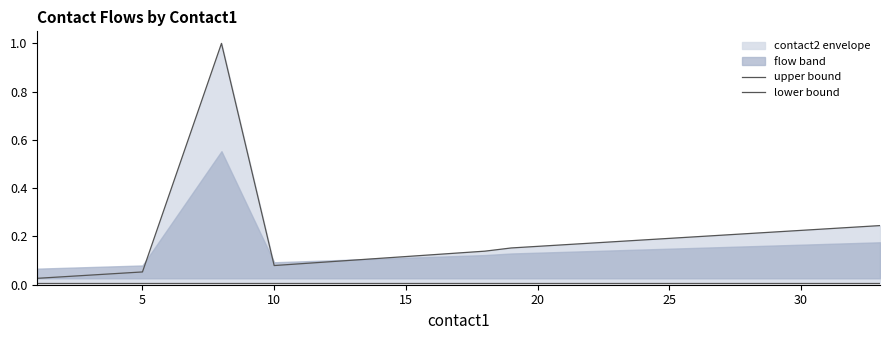

How many lines are shown in the chart?

2